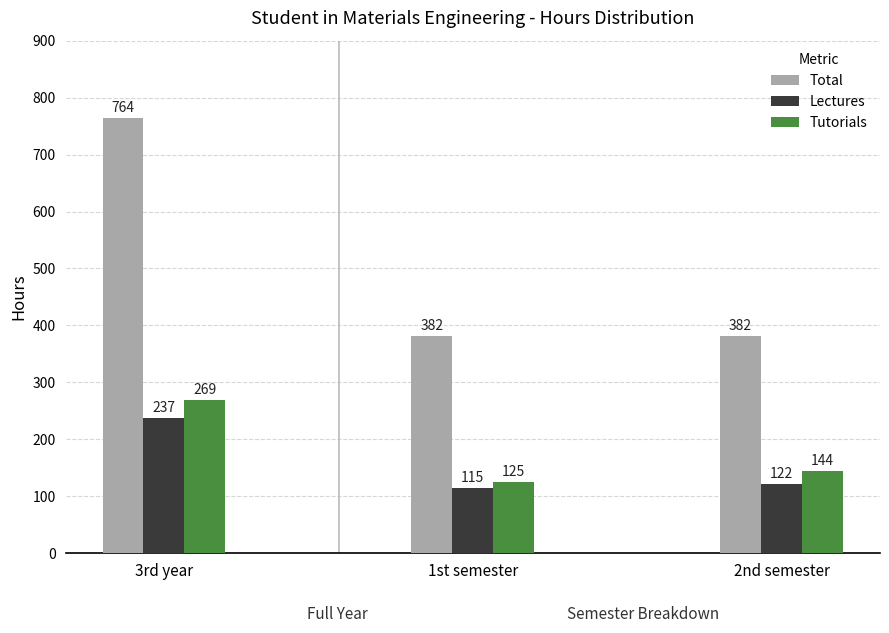

What is the difference between the Lectures values at 2nd semester and 3rd year?

115